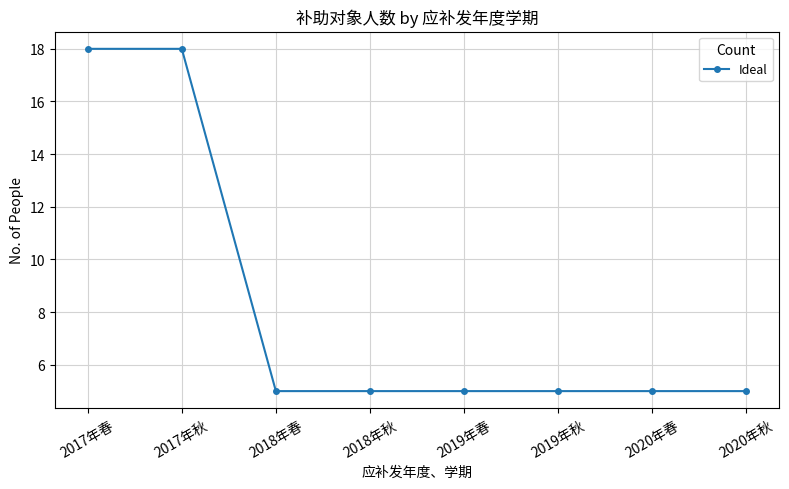

What is the change in value from 2017年秋 to 2019年秋?

-13